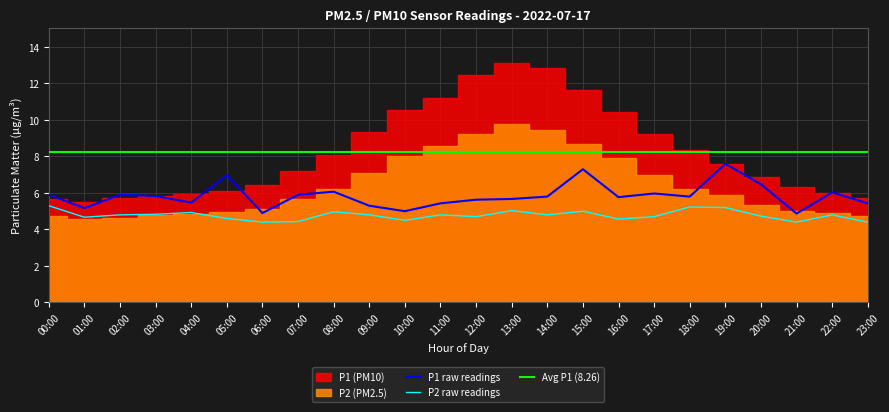

Which label corresponds to the largest value in the chart?

19:00